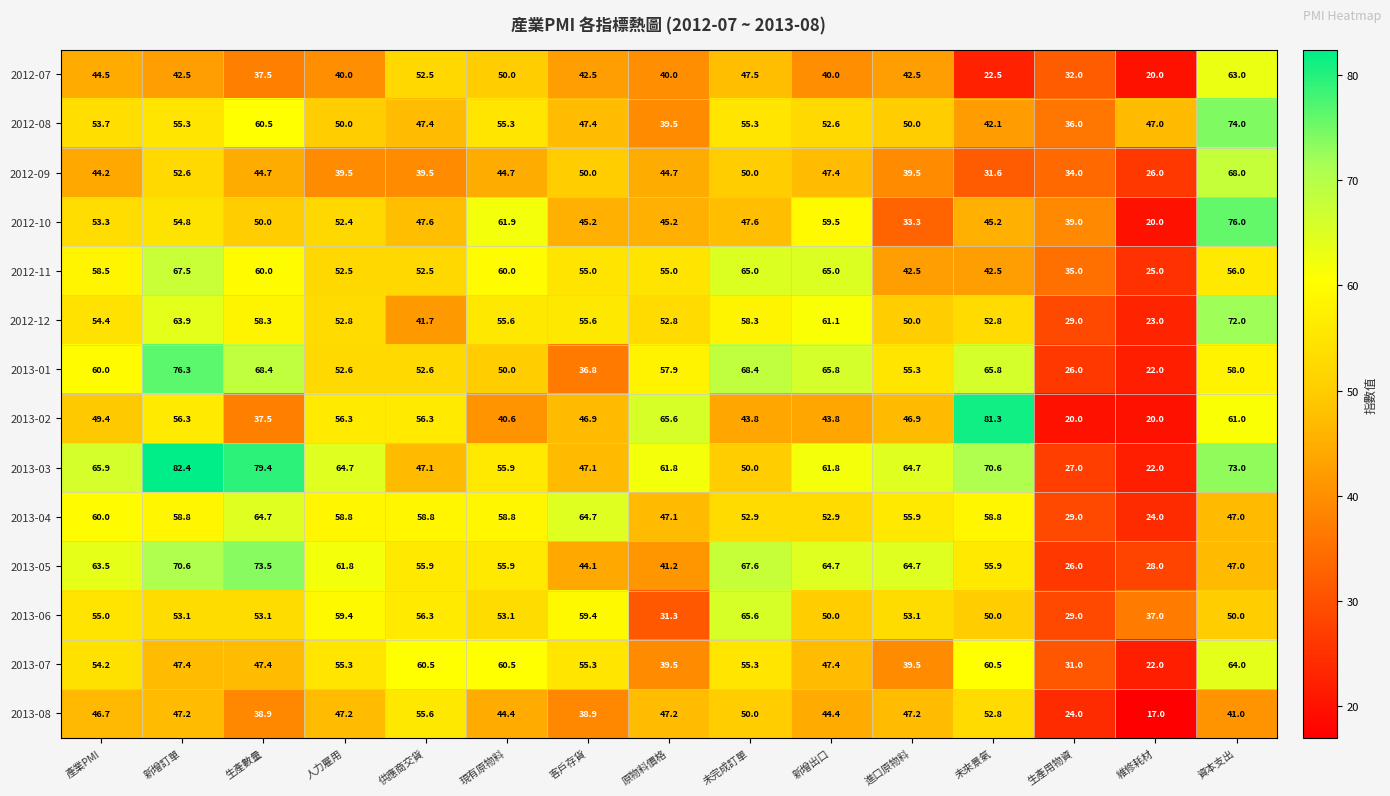

What is the highest value of the 2012-12 series?

72.0